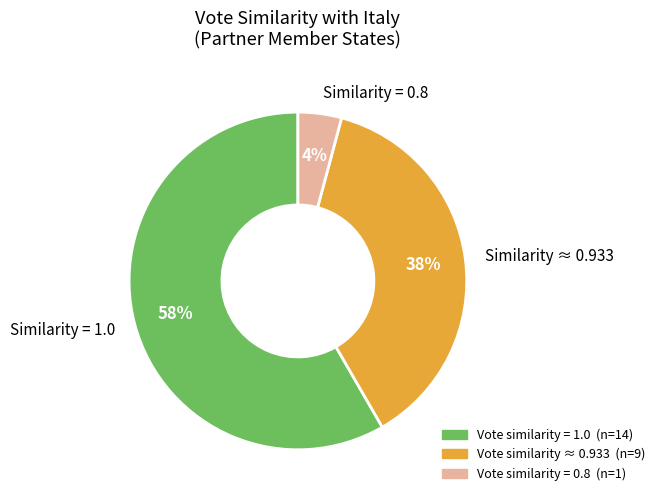

Combined, do Similarity ≈ 0.933 and Similarity = 1.0 account for over 50%?

Yes